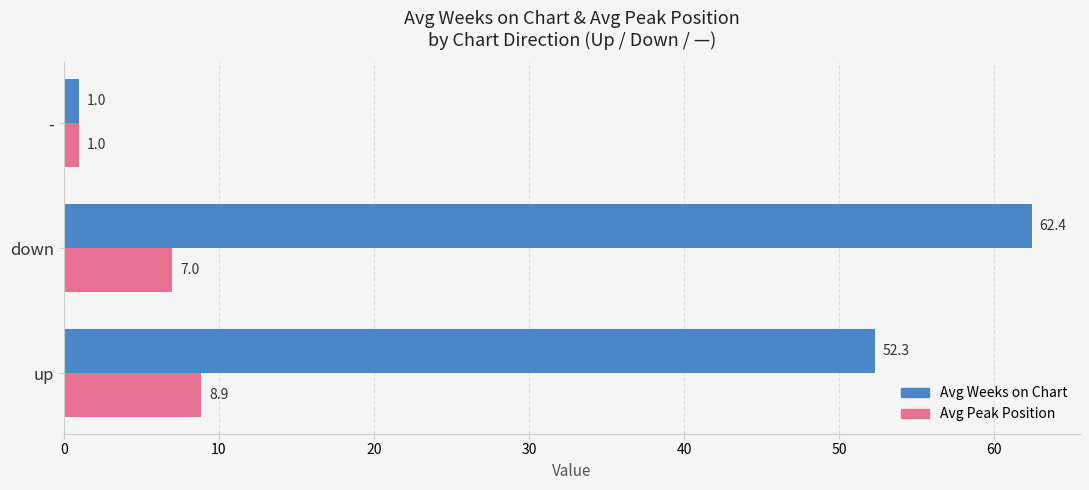

What is the smallest value displayed?

1.0